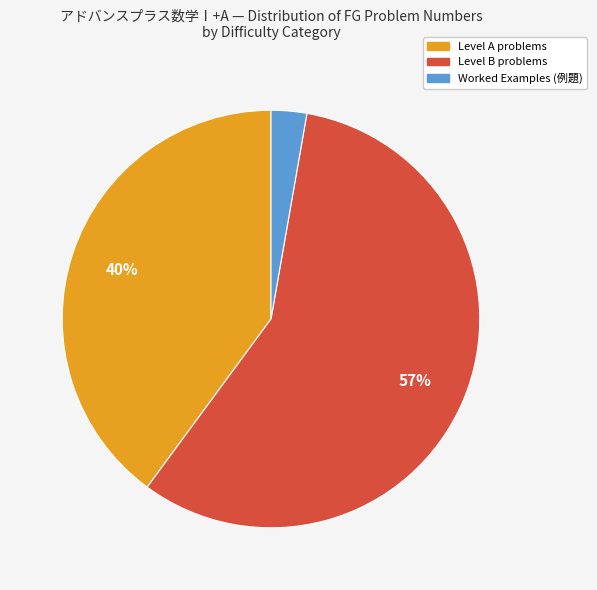

How many slices are in this pie chart?

3